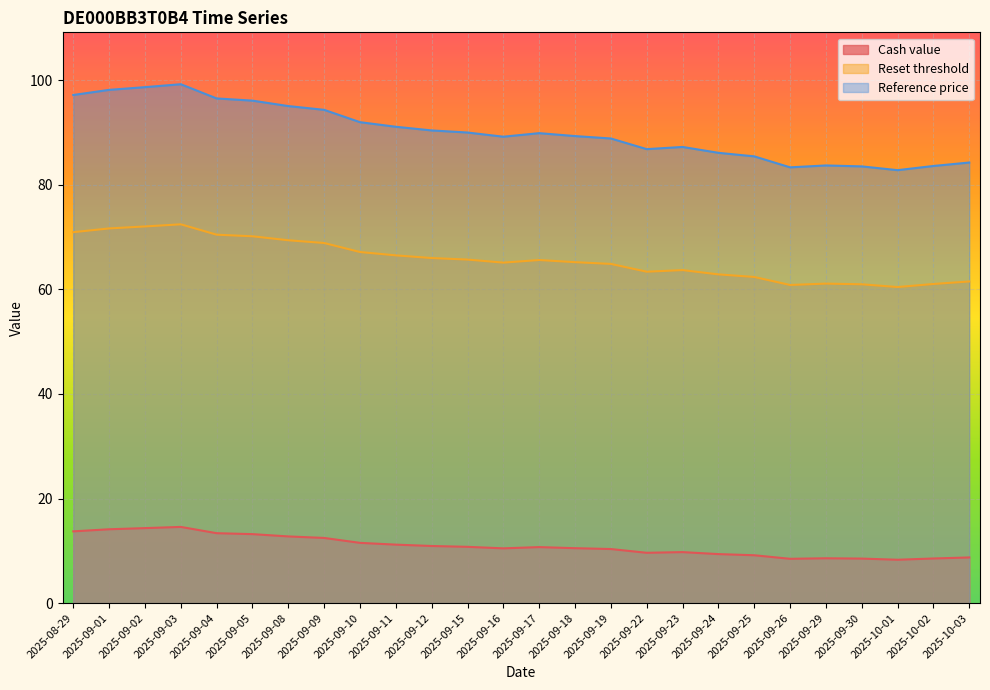

Reading right to left, extract all data points from this chart.

Cash value: 2025-10-03=8.7	2025-10-02=8.5	2025-10-01=8.3	2025-09-30=8.5	2025-09-29=8.6	2025-09-26=8.5	2025-09-25=9.2	2025-09-24=9.4	2025-09-23=9.8	2025-09-22=9.6	2025-09-19=10.3	2025-09-18=10.5	2025-09-17=10.7	2025-09-16=10.5	2025-09-15=10.8	2025-09-12=10.9	2025-09-11=11.2	2025-09-10=11.5	2025-09-09=12.5	2025-09-08=12.8	2025-09-05=13.2	2025-09-04=13.4	2025-09-03=14.6	2025-09-02=14.3	2025-09-01=14.1	2025-08-29=13.7
Reset threshold: 2025-10-03=61.5	2025-10-02=61.0	2025-10-01=60.5	2025-09-30=61.0	2025-09-29=61.1	2025-09-26=60.9	2025-09-25=62.4	2025-09-24=62.9	2025-09-23=63.7	2025-09-22=63.4	2025-09-19=64.9	2025-09-18=65.2	2025-09-17=65.6	2025-09-16=65.1	2025-09-15=65.7	2025-09-12=66.0	2025-09-11=66.5	2025-09-10=67.2	2025-09-09=68.9	2025-09-08=69.4	2025-09-05=70.2	2025-09-04=70.5	2025-09-03=72.5	2025-09-02=72.1	2025-09-01=71.7	2025-08-29=71.0
Reference price: 2025-10-03=84.3	2025-10-02=83.6	2025-10-01=82.8	2025-09-30=83.5	2025-09-29=83.7	2025-09-26=83.4	2025-09-25=85.5	2025-09-24=86.1	2025-09-23=87.3	2025-09-22=86.8	2025-09-19=88.9	2025-09-18=89.3	2025-09-17=89.9	2025-09-16=89.2	2025-09-15=90.0	2025-09-12=90.4	2025-09-11=91.1	2025-09-10=92.0	2025-09-09=94.4	2025-09-08=95.1	2025-09-05=96.1	2025-09-04=96.5	2025-09-03=99.3	2025-09-02=98.7	2025-09-01=98.2	2025-08-29=97.2